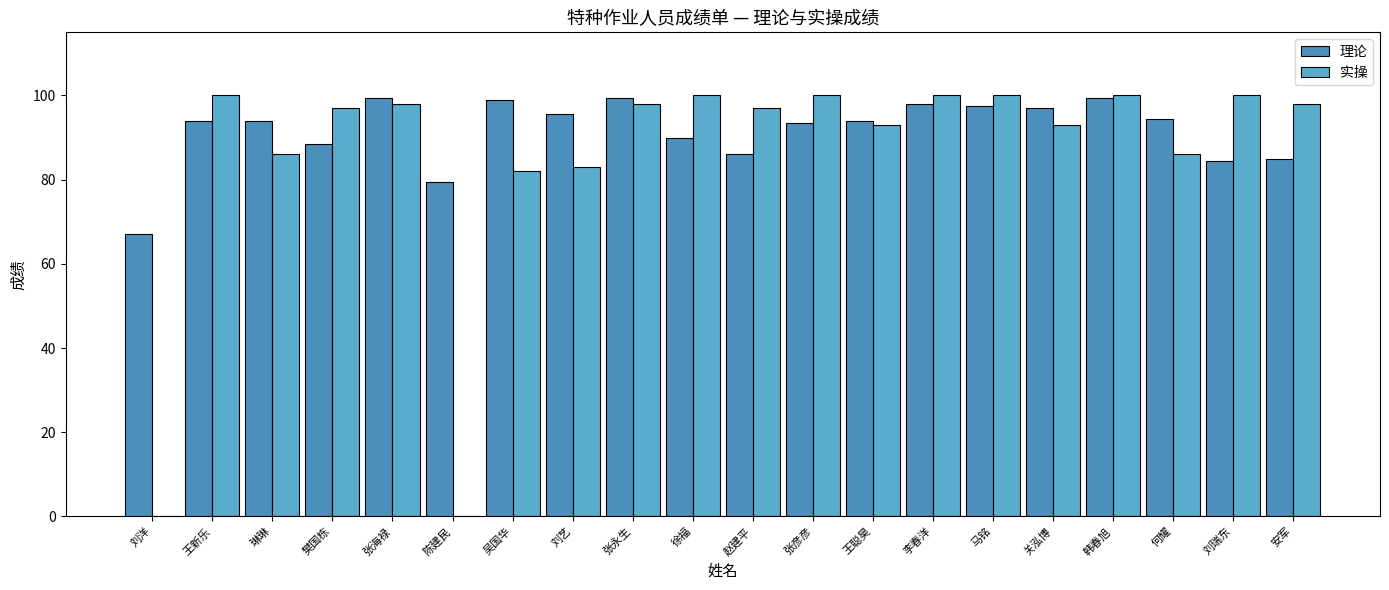

What is the label of the 20th bar from the right?

刘洋